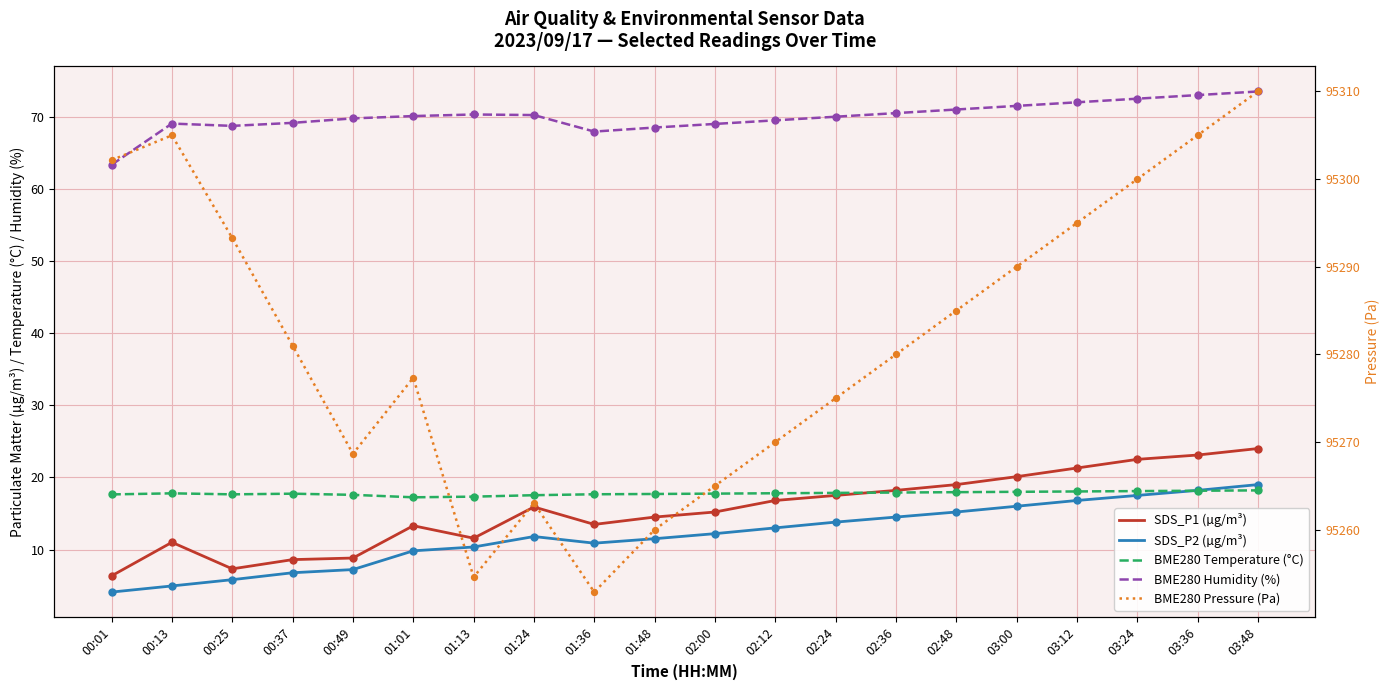

Is the value of BME280 Temperature (°C) at 01:01 greater than the value of SDS_P2 (µg/m³) at 01:01?

Yes